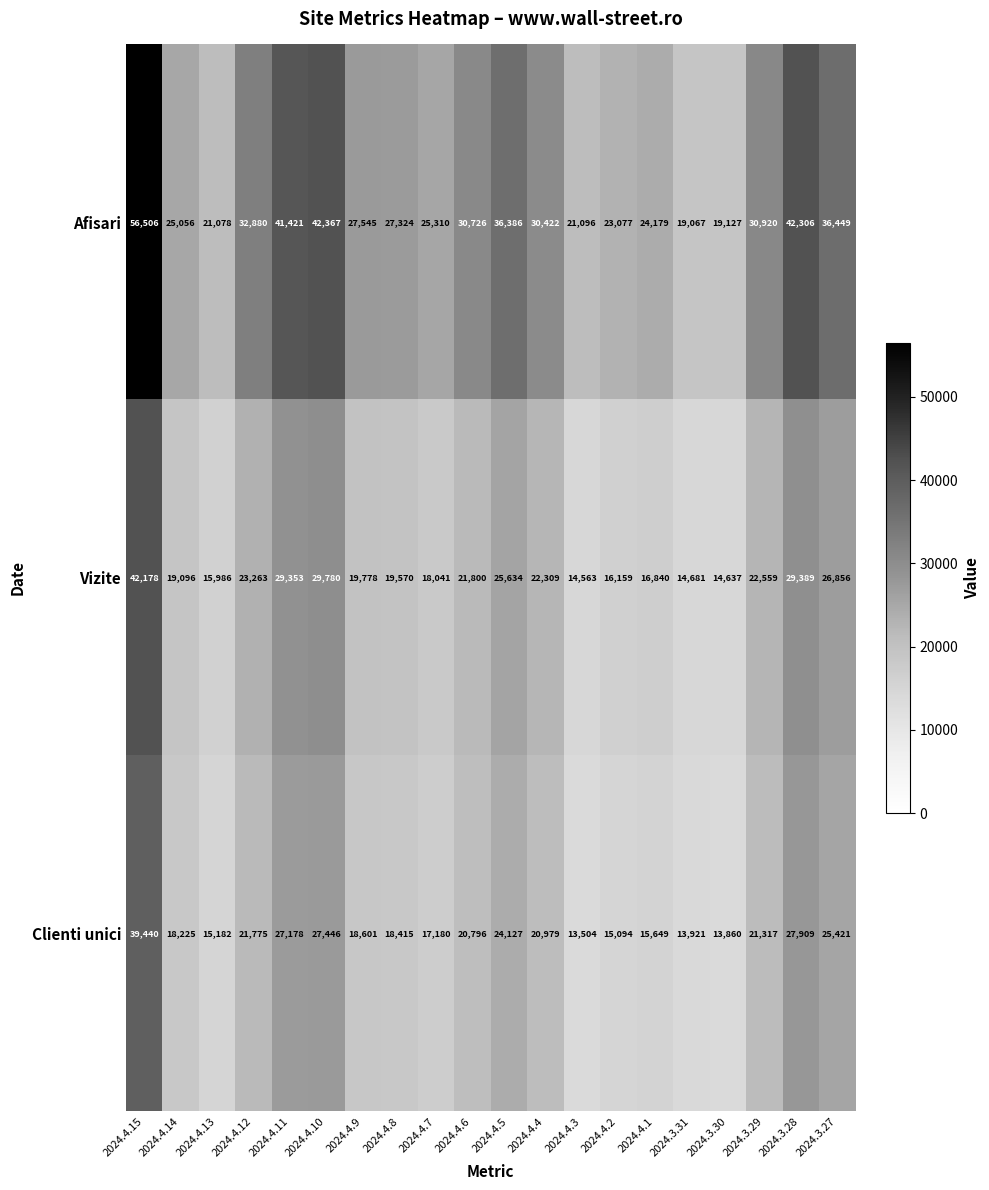

What is the difference between the highest and lowest values at 2024.4.14?

6831